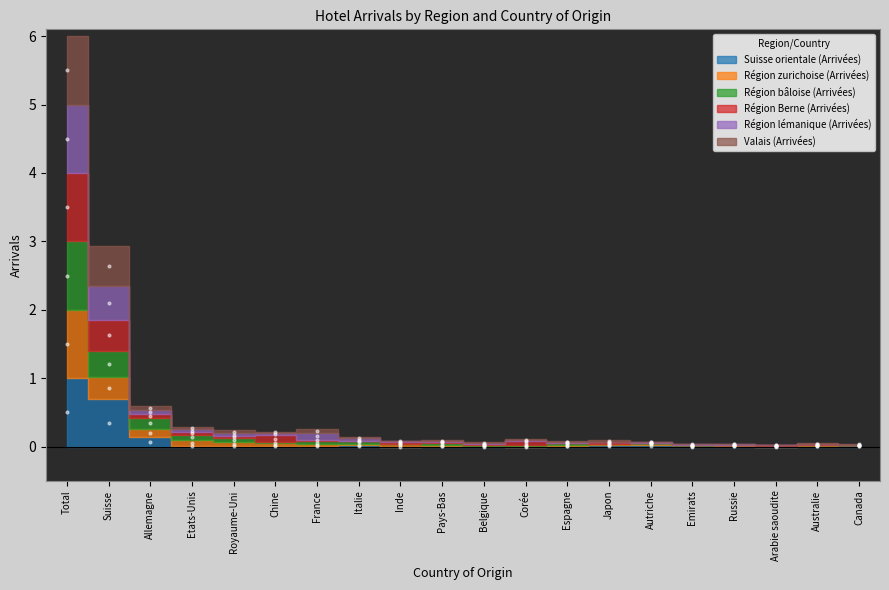

What are all the series names shown in the legend?

Suisse orientale (Arrivées), Région zurichoise (Arrivées), Région bâloise (Arrivées), Région Berne (Arrivées), Région lémanique (Arrivées), Valais (Arrivées)